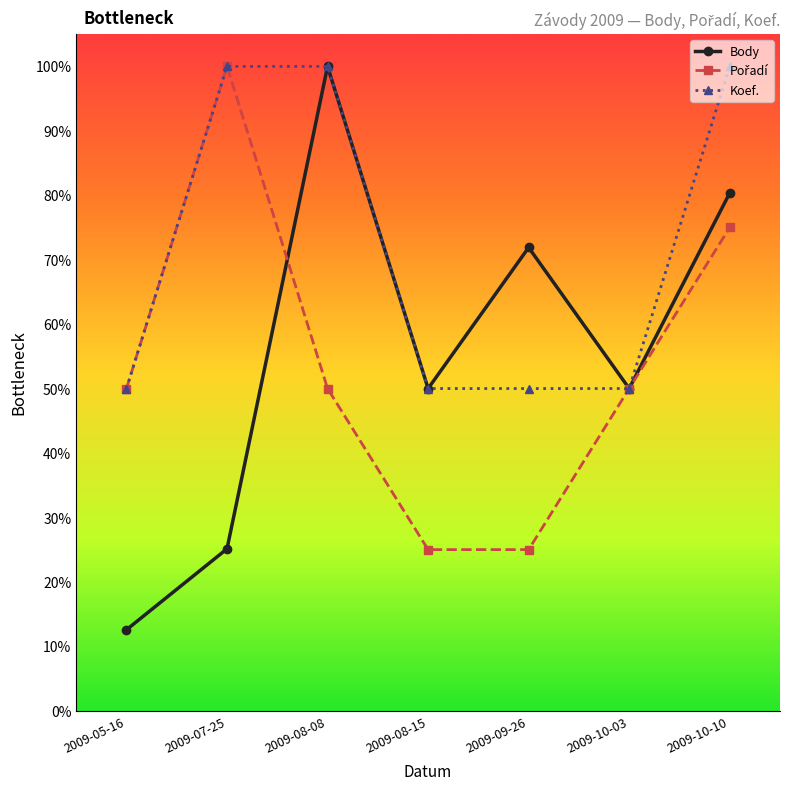

What is the spread (max minus min) of values at 2009-09-26?

0.5